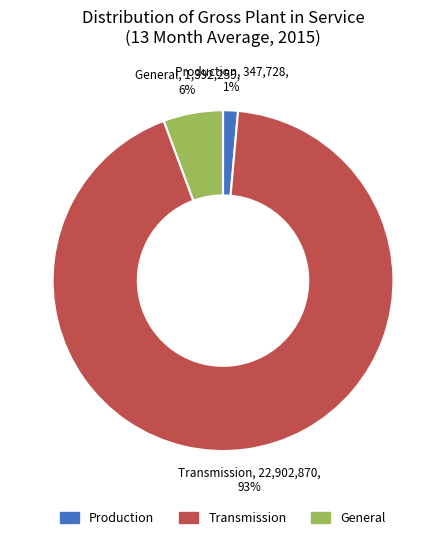

To the nearest percent, what is the average slice percentage?

33%